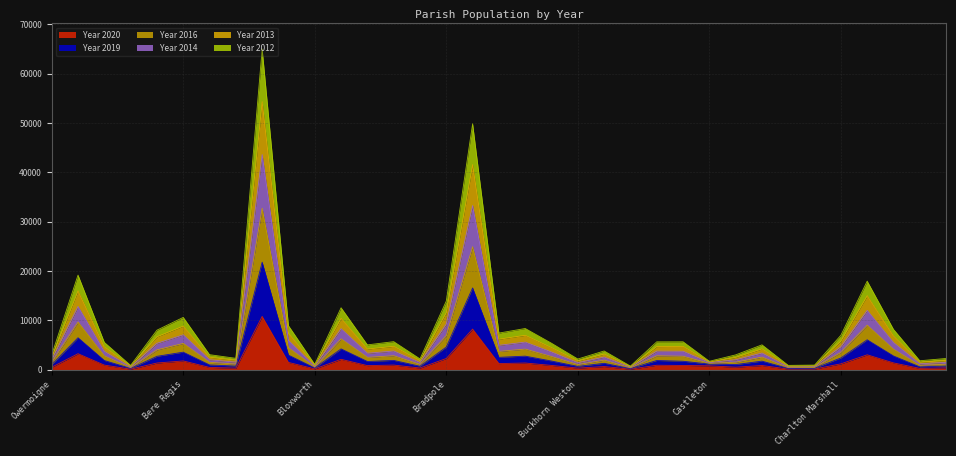

At which label is Year 2014 closest to 11033?

Alderholt